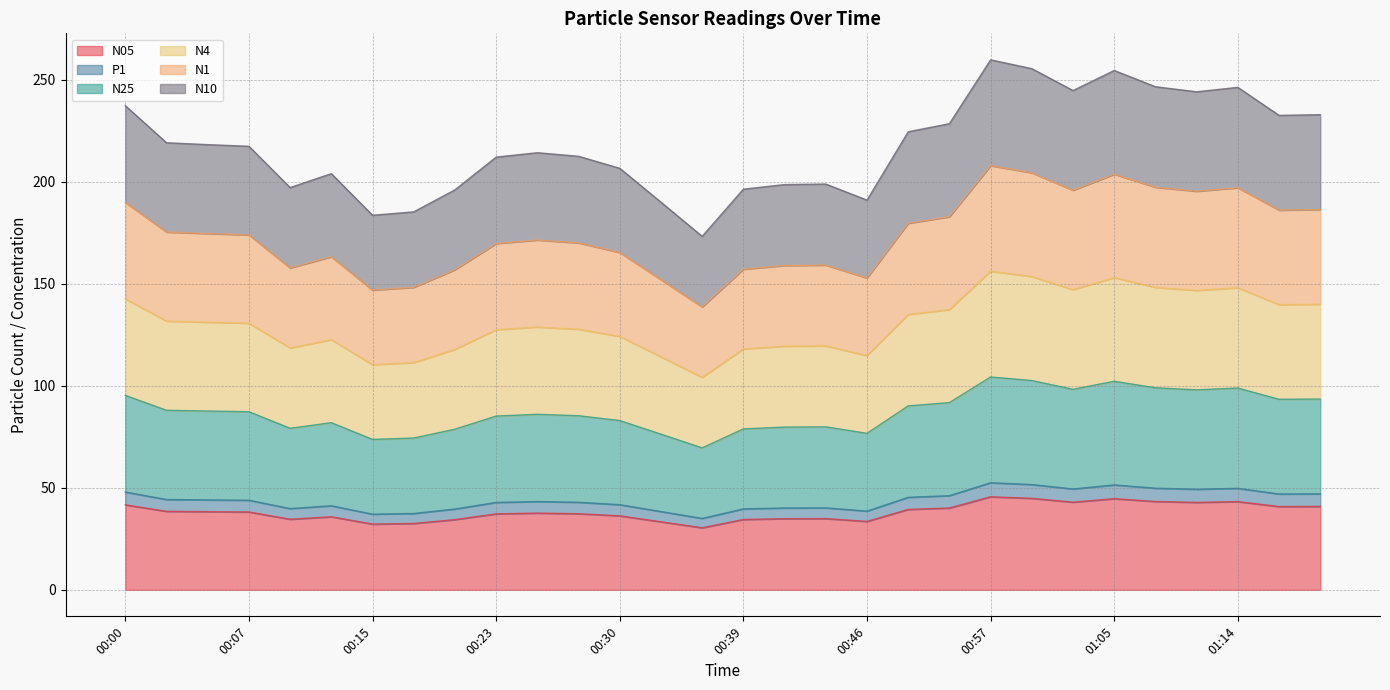

The N25 series shows 76.7 at 00:46. True or false?

True